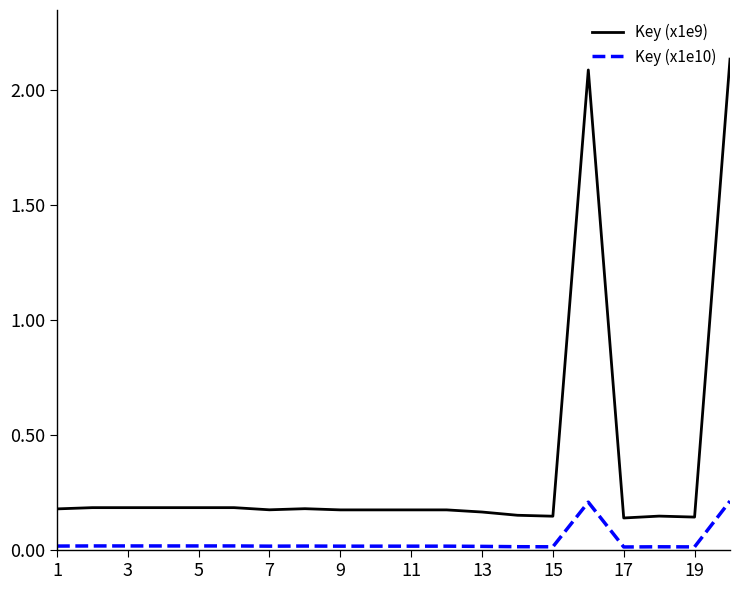

List the series in order of their overall mean, highest first.

Key (x1e9), Key (x1e10)